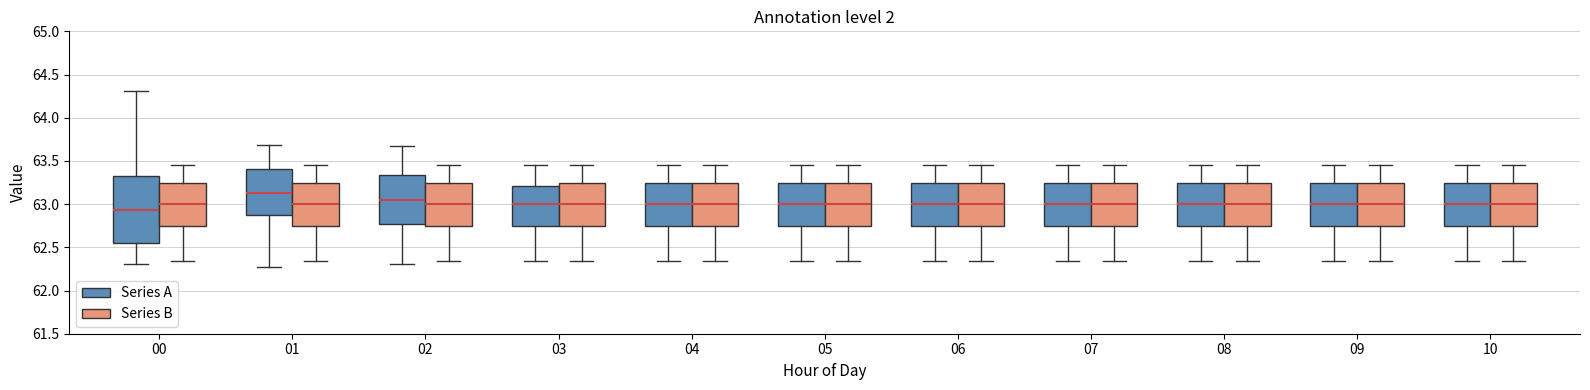

Reading left to right, read every box against the y-axis: the position of its median line, the range the box covers, and the ends of its whiskers. The values are not printed on the chart, so give them approximately, as read against the axis.

00 (Series A): median 62.95, box 62.55 to 63.30, whiskers 62.30 to 64.30
00 (Series B): median 63.00, box 62.75 to 63.25, whiskers 62.35 to 63.45
01 (Series A): median 63.15, box 62.85 to 63.40, whiskers 62.25 to 63.70
01 (Series B): median 63.00, box 62.75 to 63.25, whiskers 62.35 to 63.45
02 (Series A): median 63.05, box 62.80 to 63.35, whiskers 62.30 to 63.65
02 (Series B): median 63.00, box 62.75 to 63.25, whiskers 62.35 to 63.45
03 (Series A): median 63.00, box 62.75 to 63.20, whiskers 62.35 to 63.45
03 (Series B): median 63.00, box 62.75 to 63.25, whiskers 62.35 to 63.45
04 (Series A): median 63.00, box 62.75 to 63.25, whiskers 62.35 to 63.45
04 (Series B): median 63.00, box 62.75 to 63.25, whiskers 62.35 to 63.45
05 (Series A): median 63.00, box 62.75 to 63.25, whiskers 62.35 to 63.45
05 (Series B): median 63.00, box 62.75 to 63.25, whiskers 62.35 to 63.45
06 (Series A): median 63.00, box 62.75 to 63.25, whiskers 62.35 to 63.45
06 (Series B): median 63.00, box 62.75 to 63.25, whiskers 62.35 to 63.45
07 (Series A): median 63.00, box 62.75 to 63.25, whiskers 62.35 to 63.45
07 (Series B): median 63.00, box 62.75 to 63.25, whiskers 62.35 to 63.45
08 (Series A): median 63.00, box 62.75 to 63.25, whiskers 62.35 to 63.45
08 (Series B): median 63.00, box 62.75 to 63.25, whiskers 62.35 to 63.45
09 (Series A): median 63.00, box 62.75 to 63.25, whiskers 62.35 to 63.45
09 (Series B): median 63.00, box 62.75 to 63.25, whiskers 62.35 to 63.45
10 (Series A): median 63.00, box 62.75 to 63.25, whiskers 62.35 to 63.45
10 (Series B): median 63.00, box 62.75 to 63.25, whiskers 62.35 to 63.45